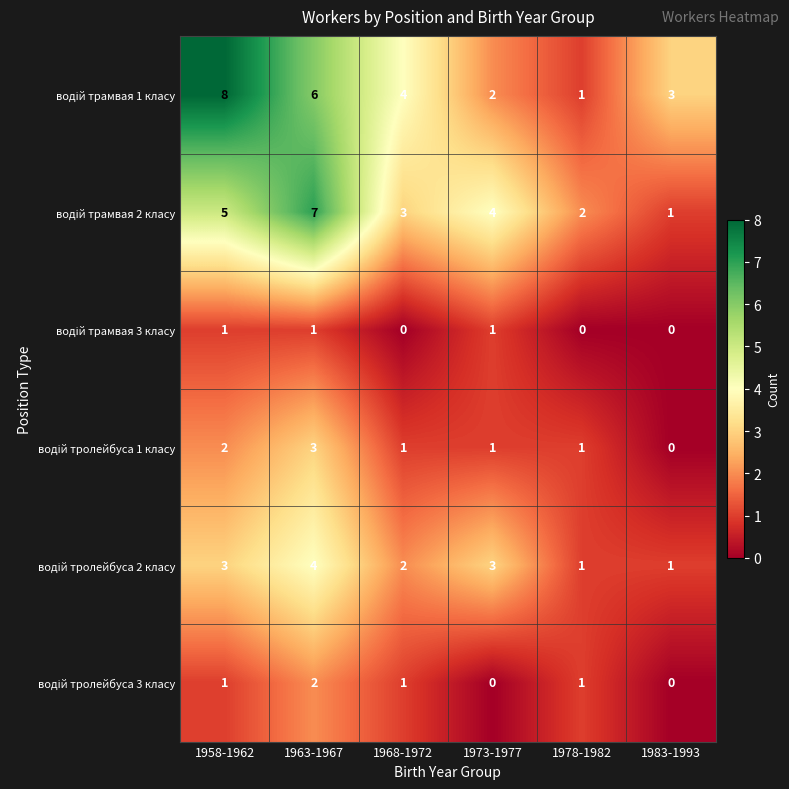

At which category does the chart reach its peak across all series?

1958-1962